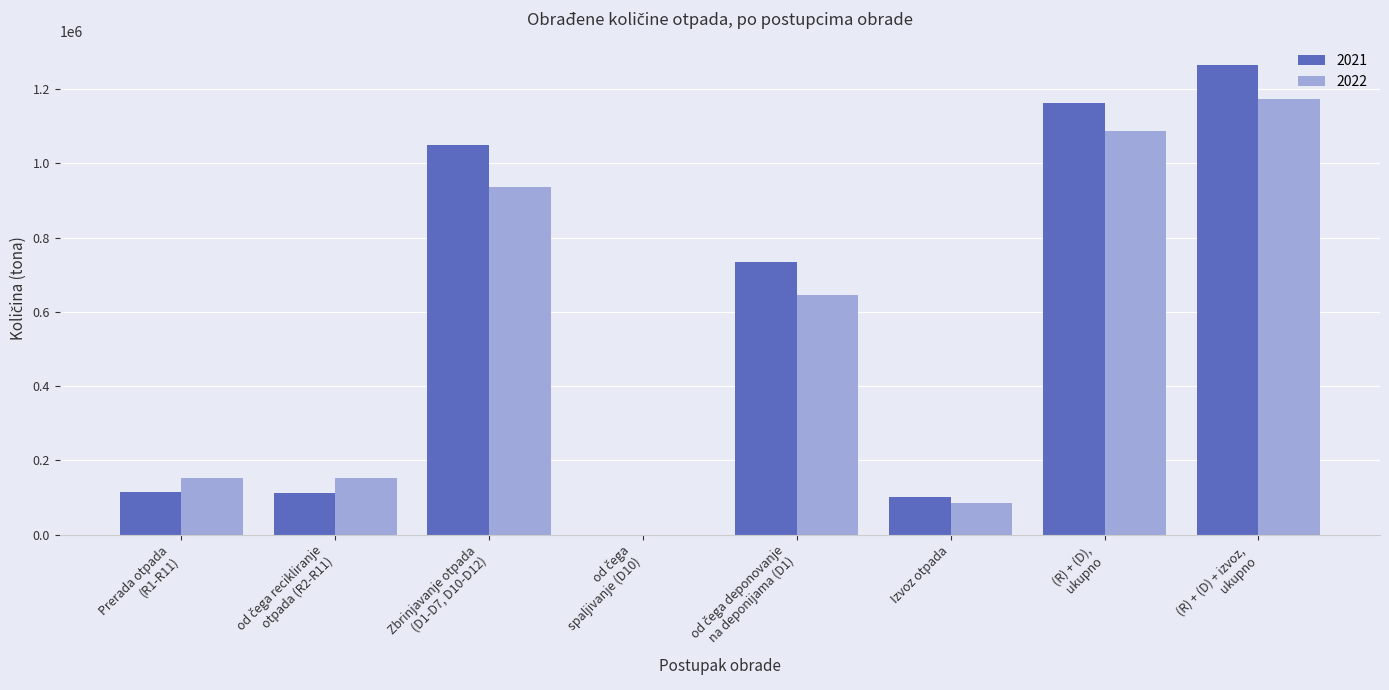

What is the sum of all 2021 values?

4539400.3